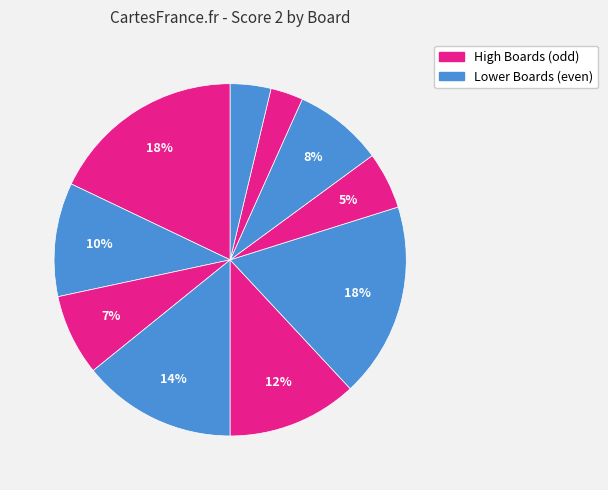

How many slices are in this pie chart?

10